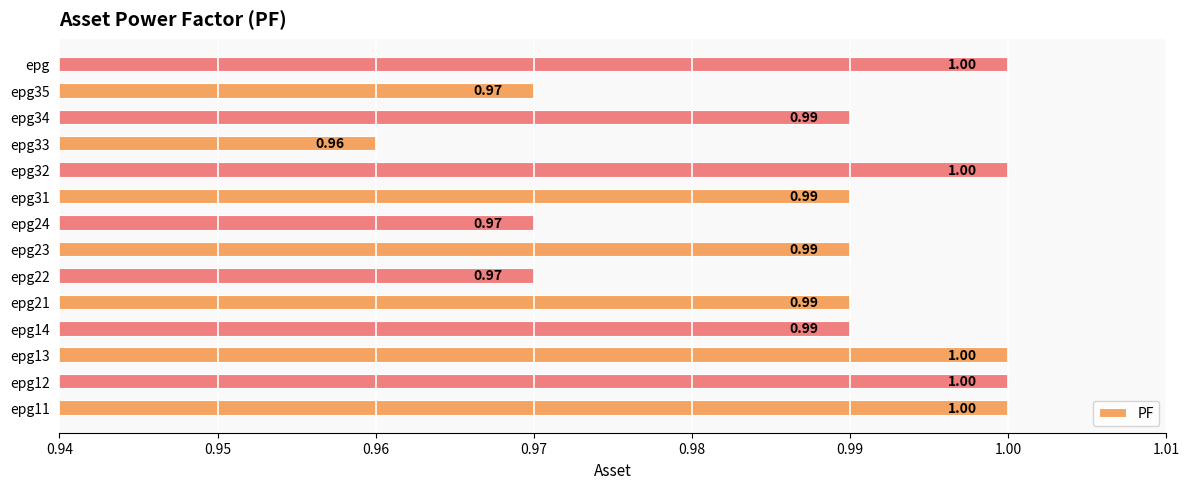

At which category does the chart reach its minimum across all series?

epg33